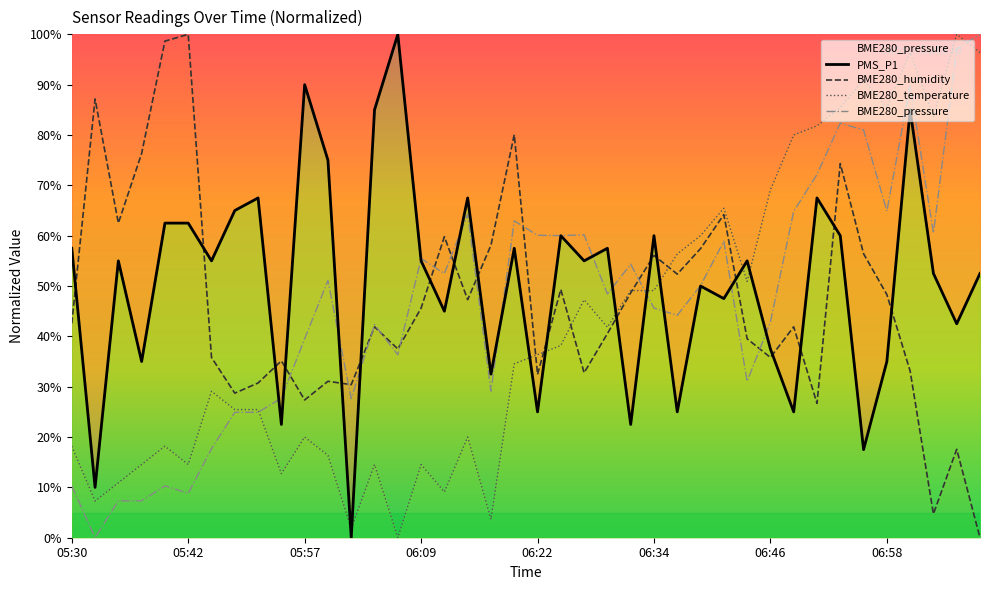

Where is BME280_pressure nearest to the value 50?

27